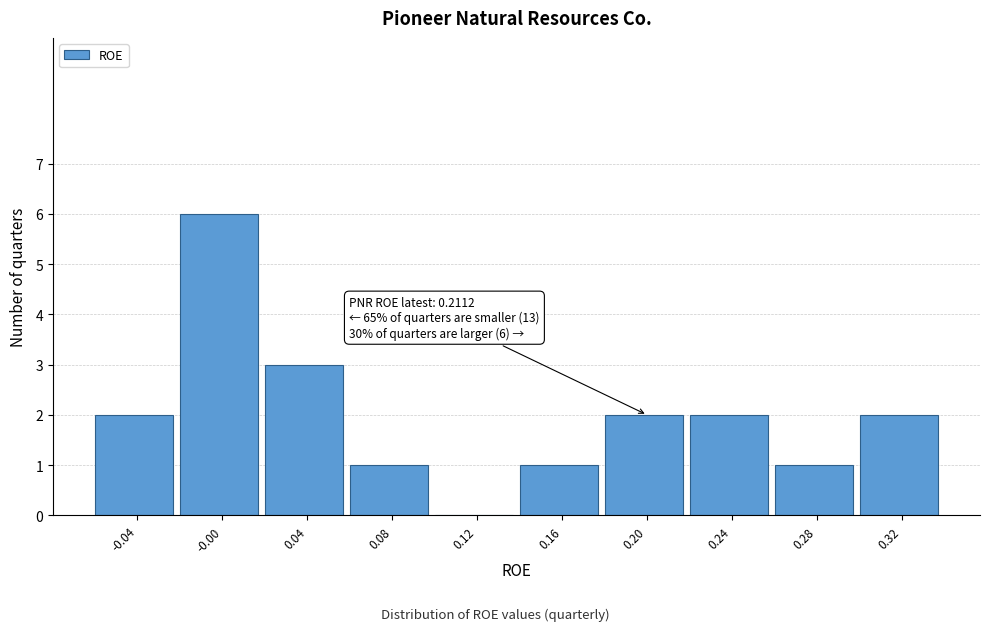

Reading left to right, what are all the values shown in this chart?

-0.04=2	-0.00=6	0.04=3	0.08=1	0.12=0	0.16=1	0.20=2	0.24=2	0.28=1	0.32=2